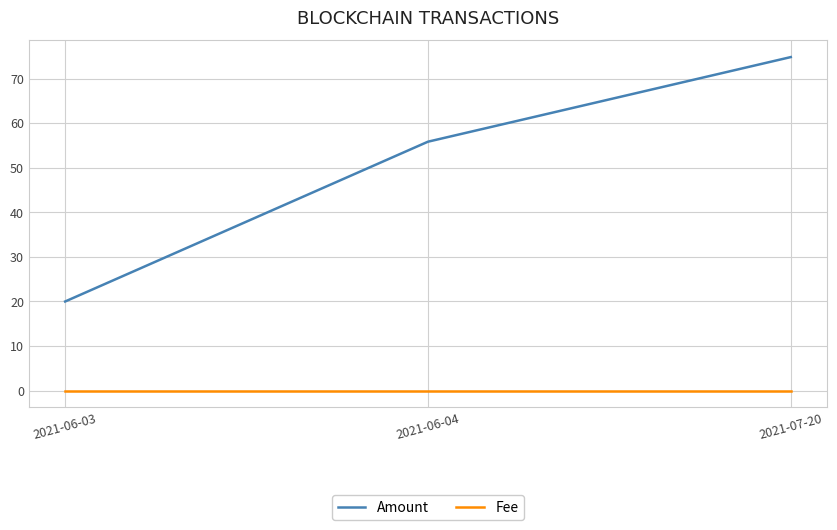

What are all the series names shown in the legend?

Amount, Fee